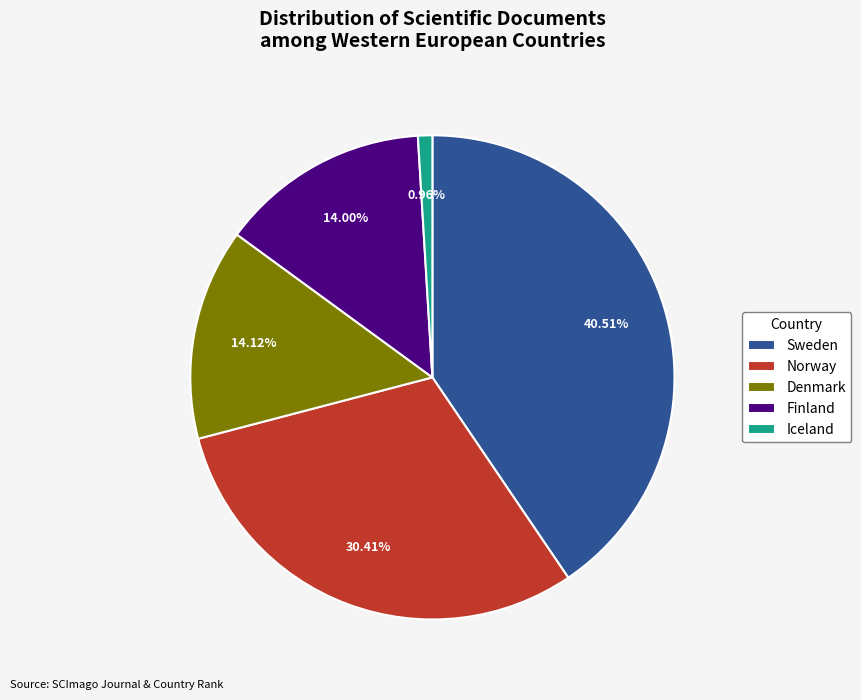

The Iceland slice represents 1% of the pie. True or false?

True